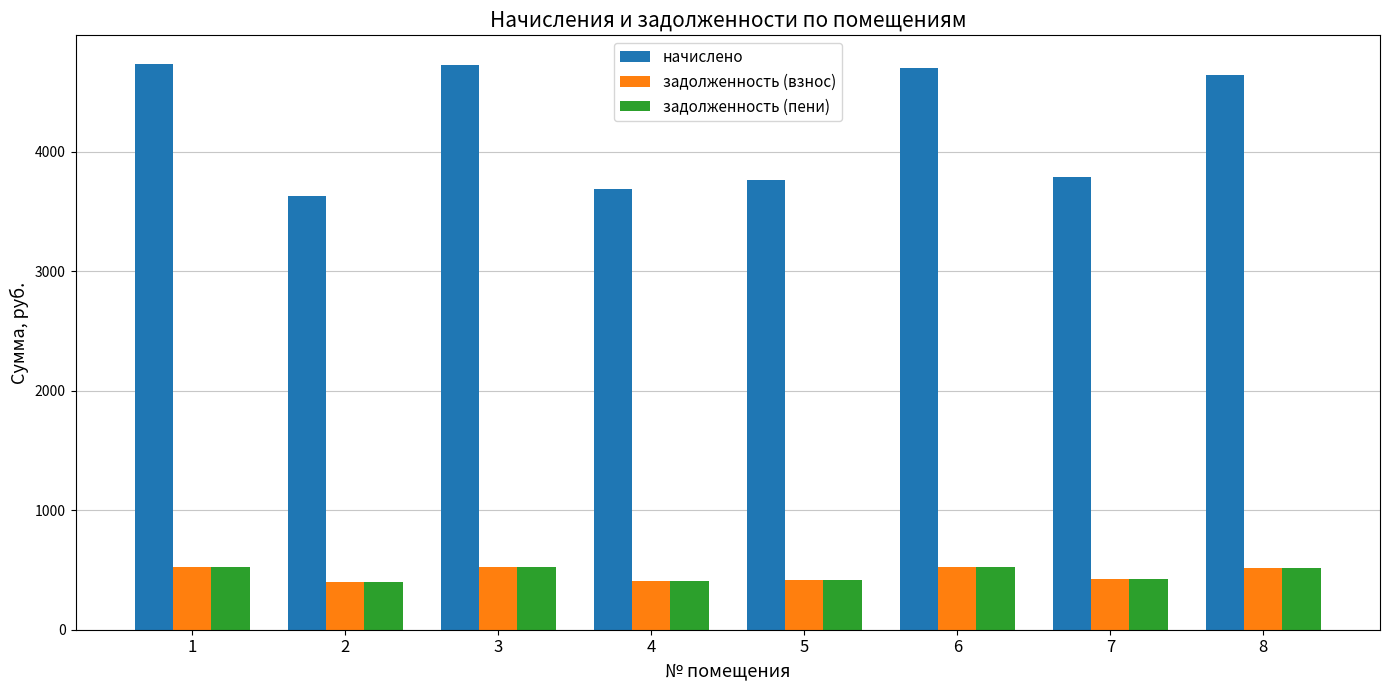

What is the sum of all задолженность (взнос) values?

3741.8